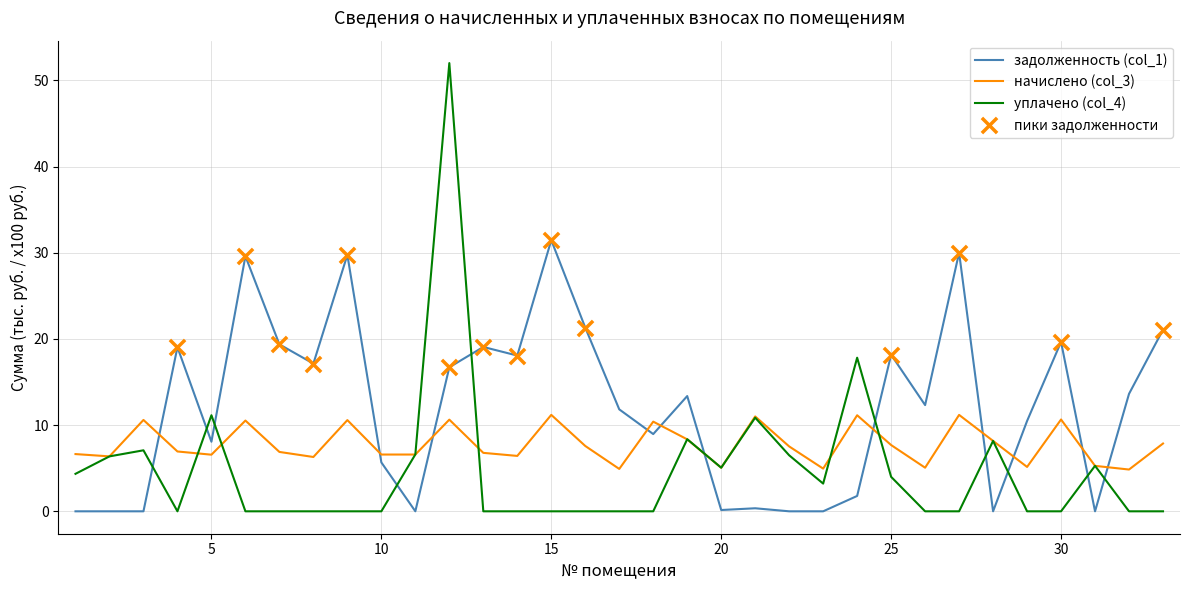

Which series has the largest total across all categories?

задолженность (col_1)